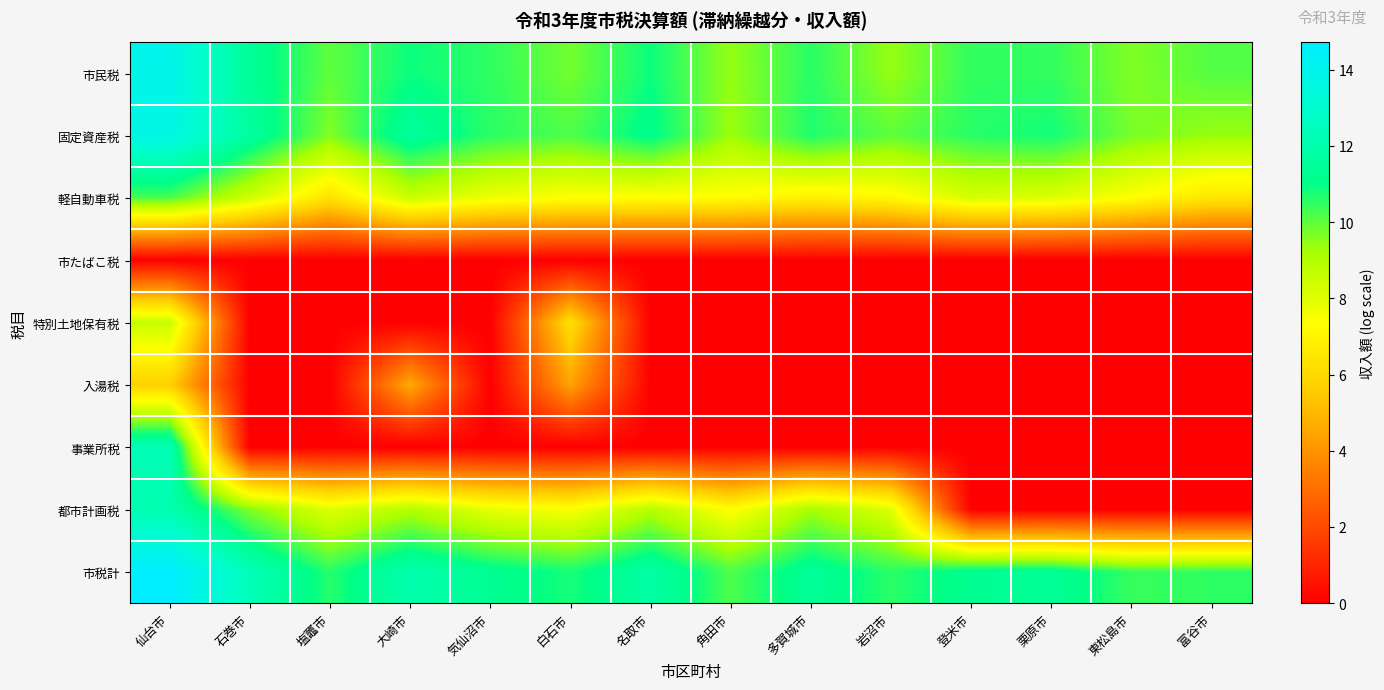

Between 名取市 and 栗原市, which series saw the biggest shift?

都市計画税